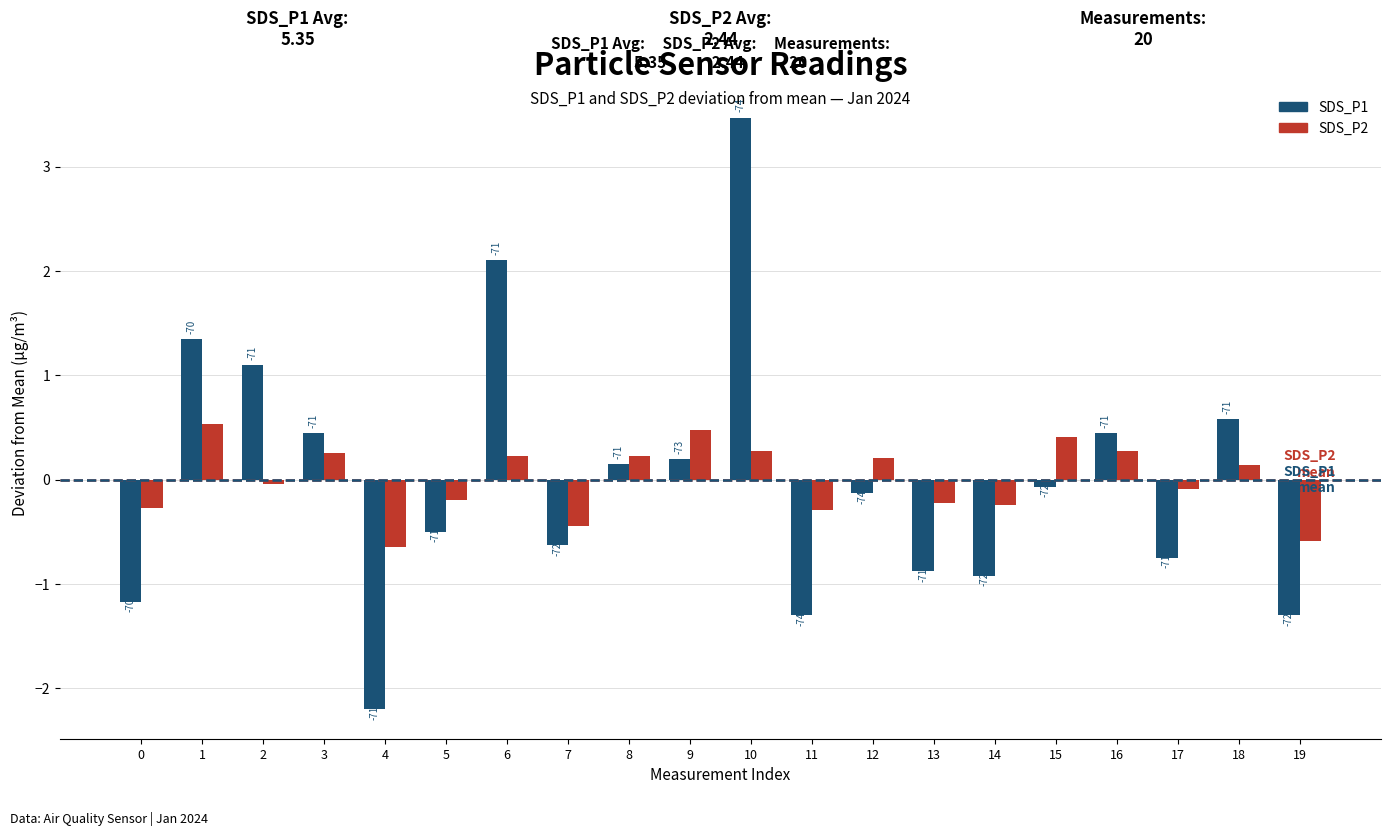

Are the bars grouped side by side (vs. stacked)?

Yes